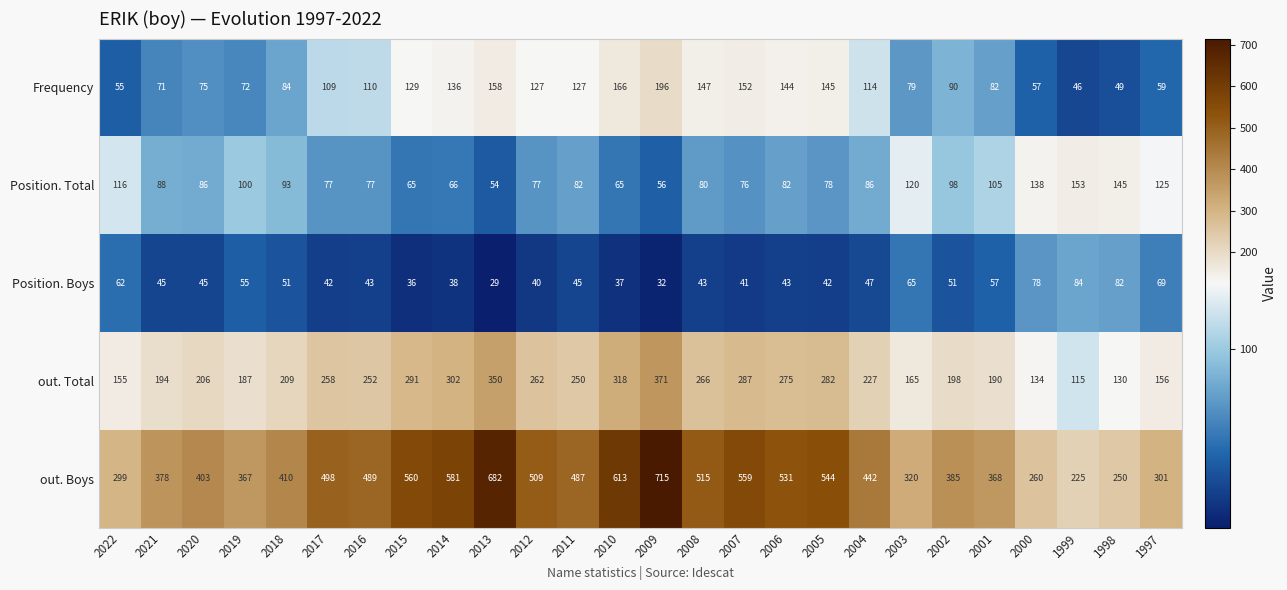

At 2006, list the series in order from largest to smallest.

out. Boys, out. Total, Frequency, Position. Total, Position. Boys